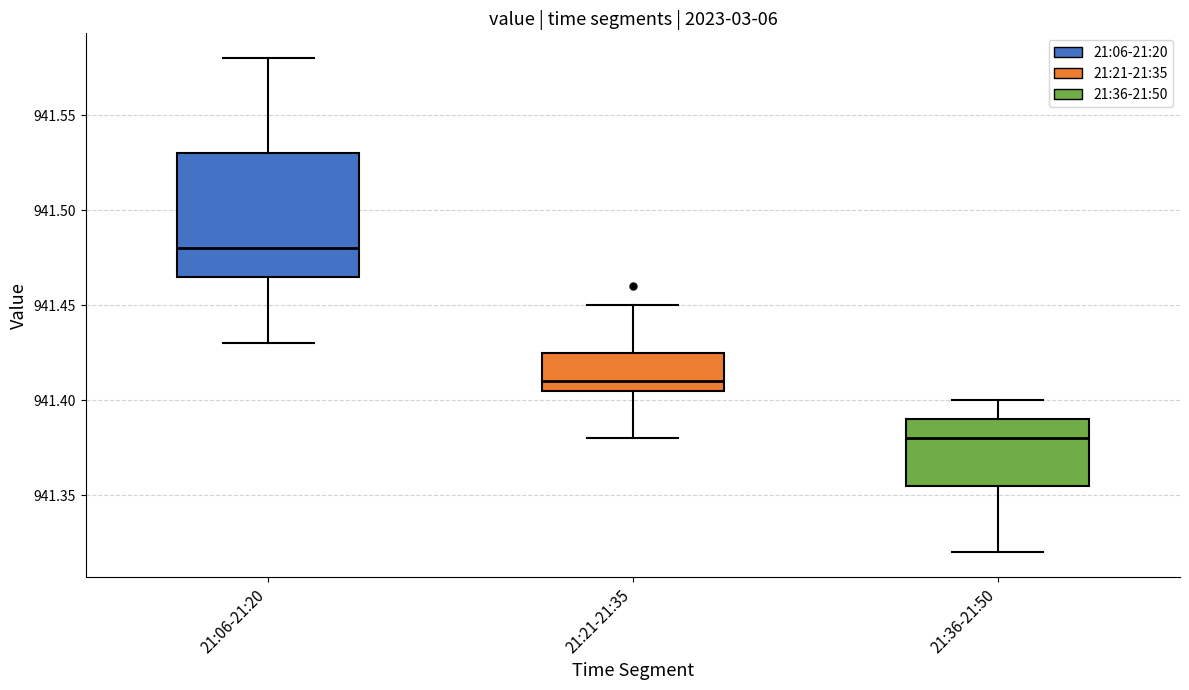

Where is the lower edge of the box for 21:36-21:50 on the y-axis? The values are not printed on the chart, so give them approximately, as read against the axis.

941.355